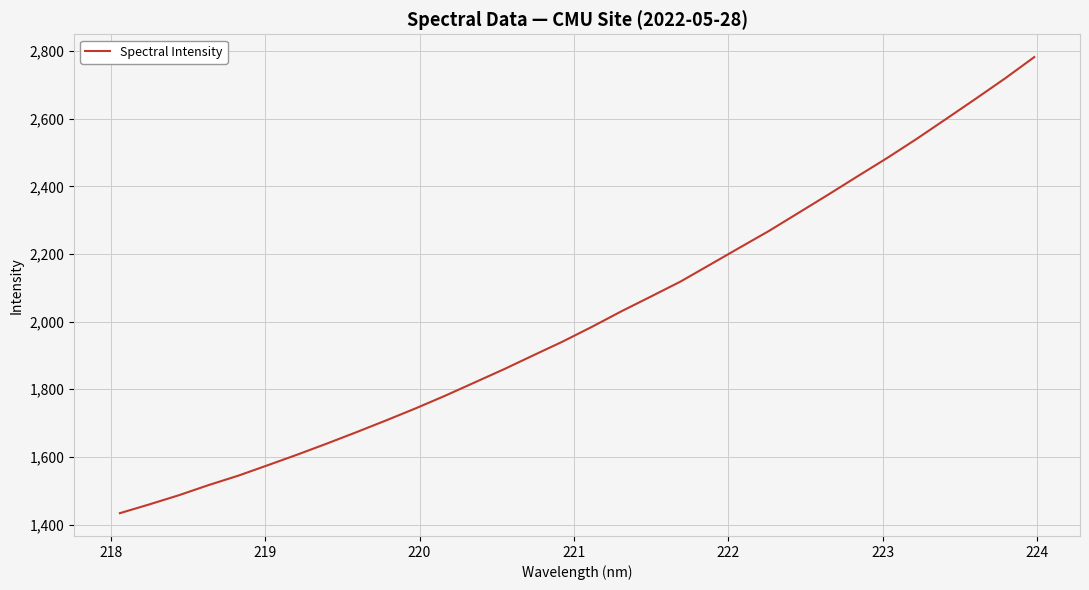

What is the difference between the maximum and minimum values?

1348.7